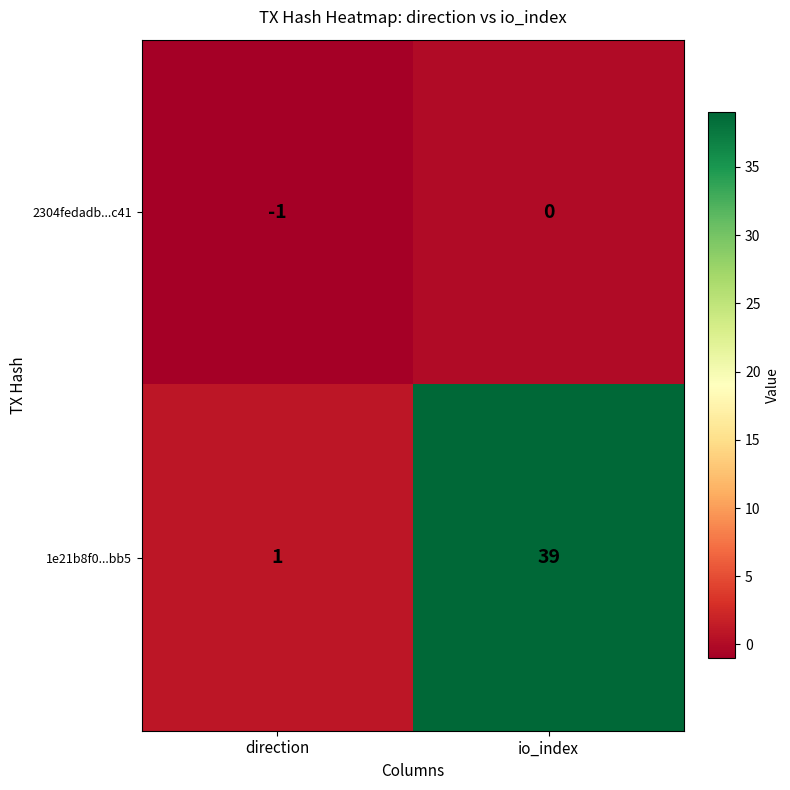

The value of 1e21b8f0...bb5 at io_index is 23. True or false?

False